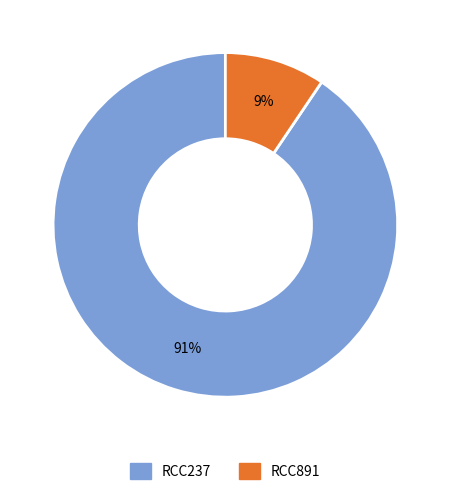

Is there any slice that represents more than half of the pie?

Yes